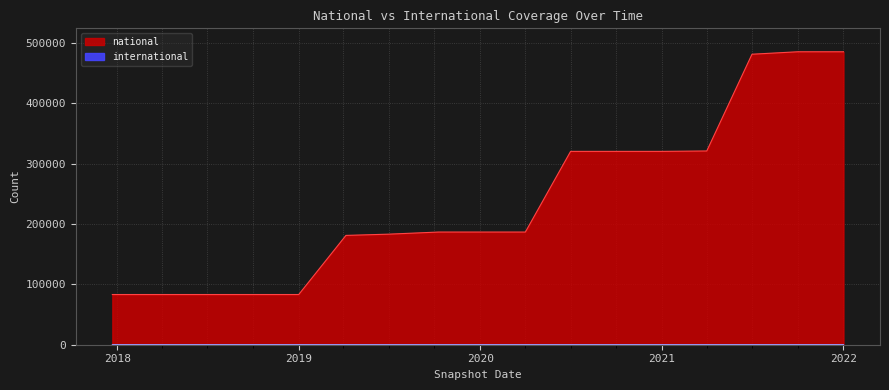

What are all the series names shown in the legend?

national, international